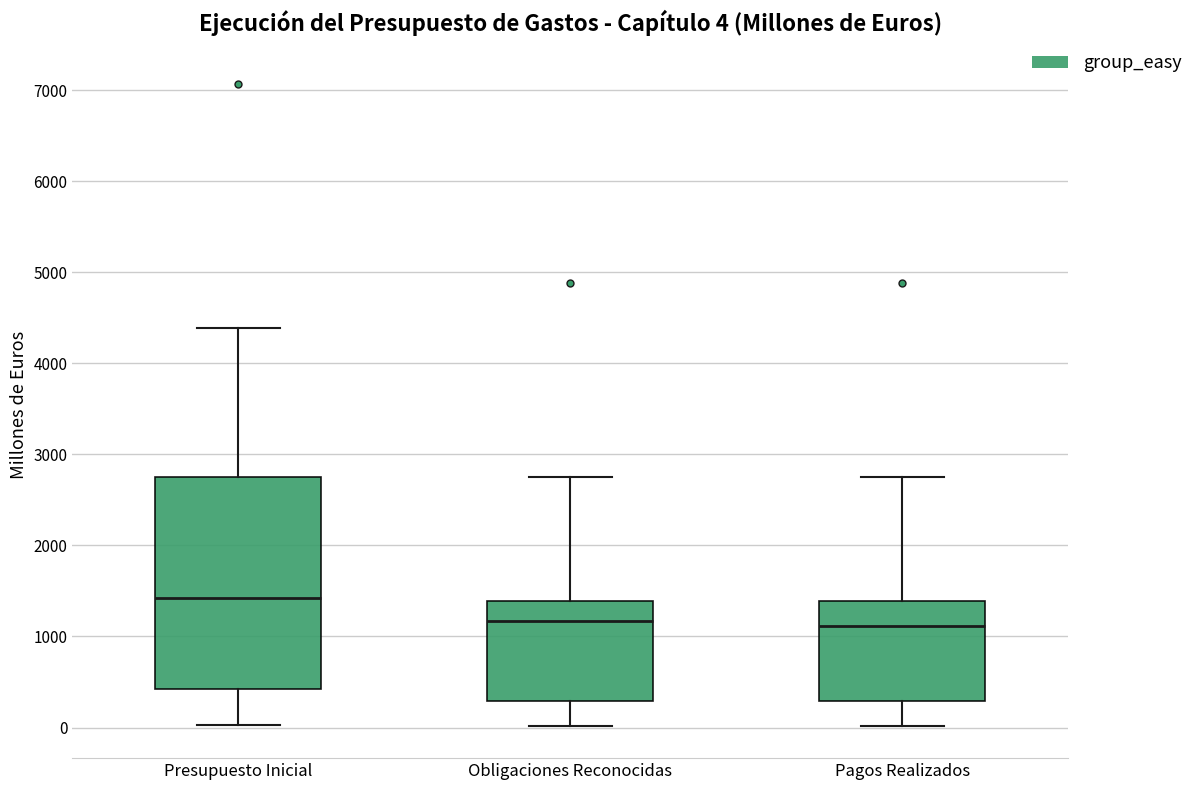

Which box has the highest median line?

Presupuesto Inicial